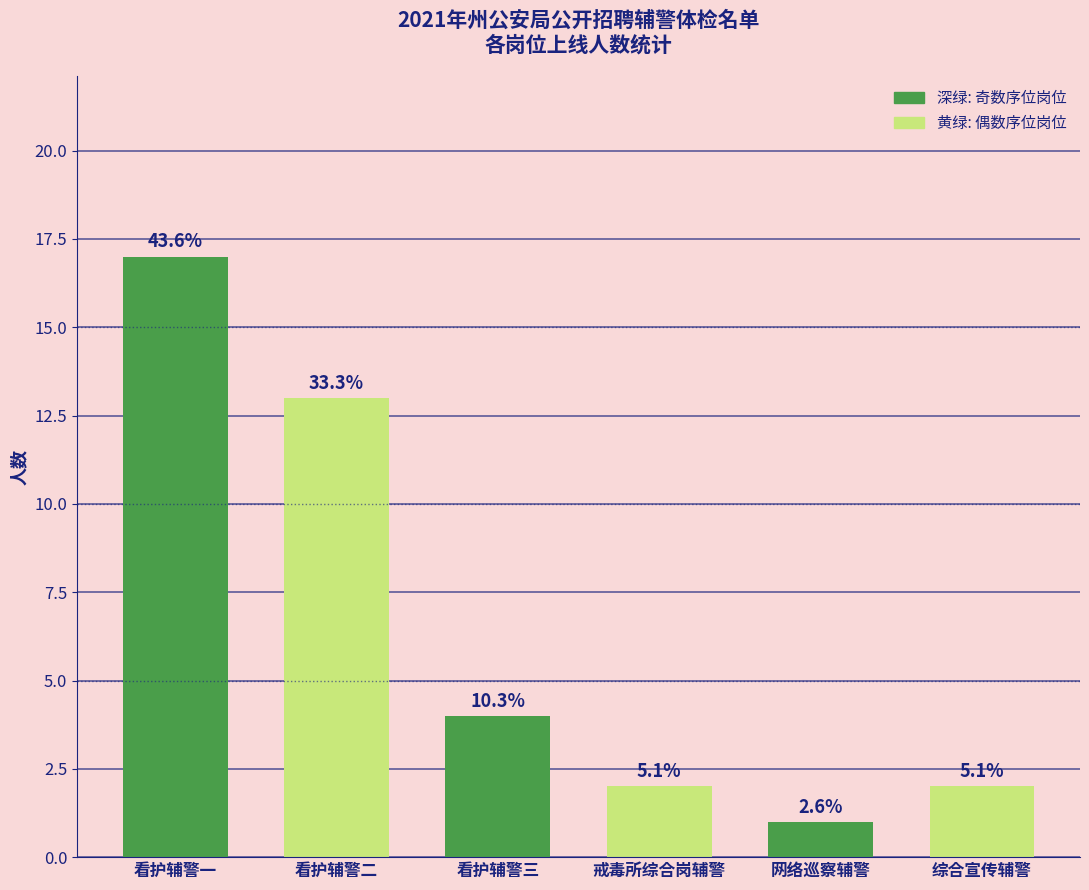

Are the bars grouped side by side (vs. stacked)?

No